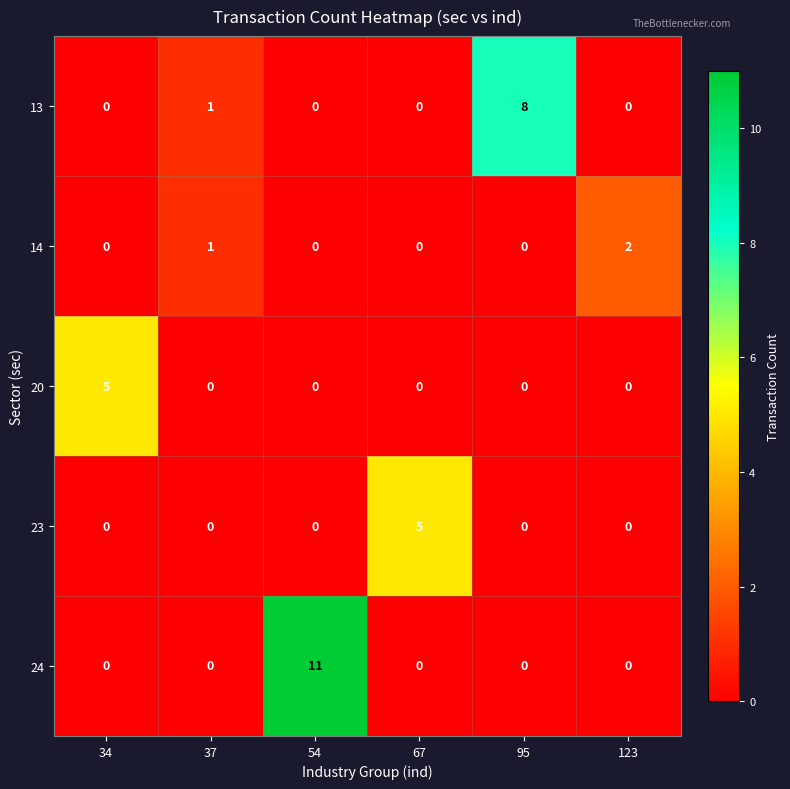

Which series has the largest range (max minus min)?

24